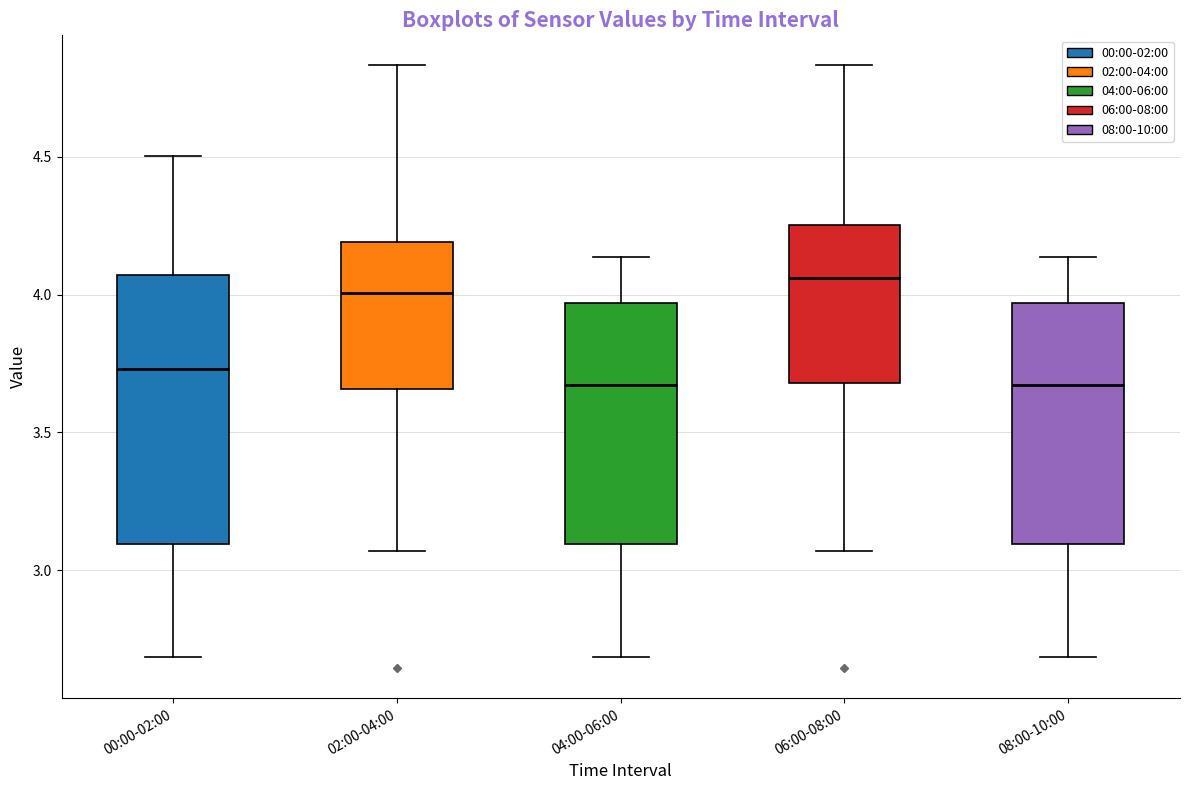

Where is the upper edge of the box for 06:00-08:00 on the y-axis? The values are not printed on the chart, so give them approximately, as read against the axis.

4.25